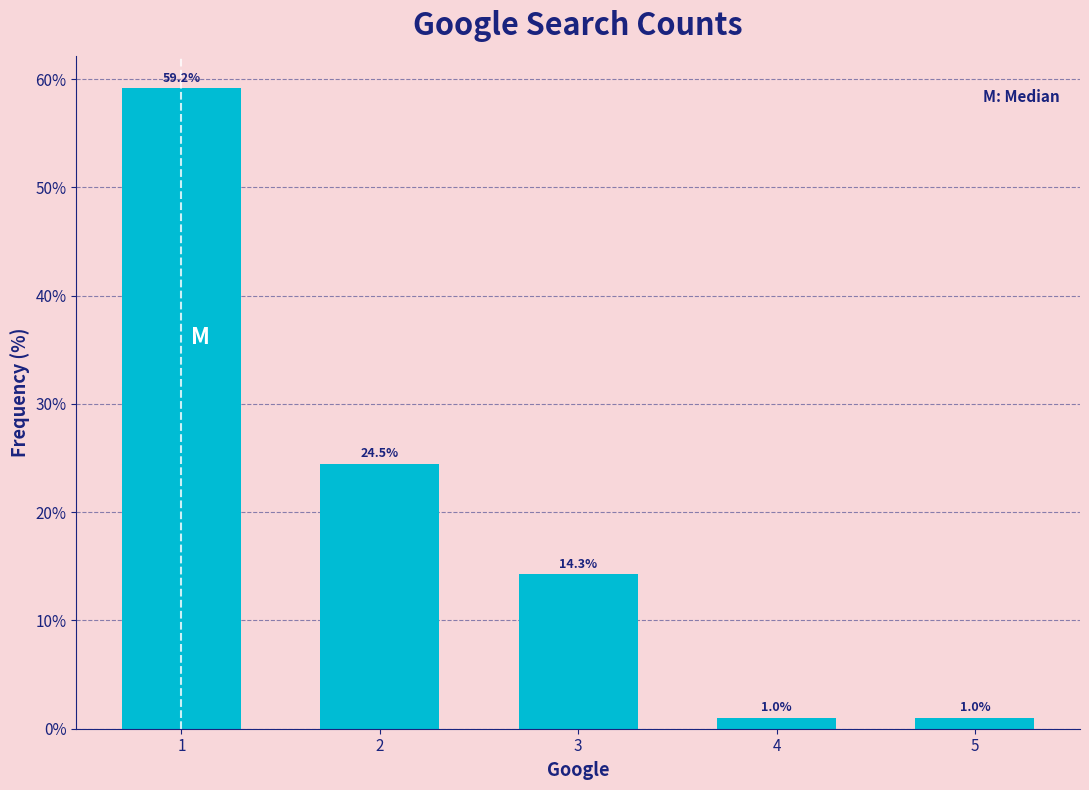

Reading left to right, extract all data points from this chart.

1=59.2	2=24.5	3=14.3	4=1.0	5=1.0